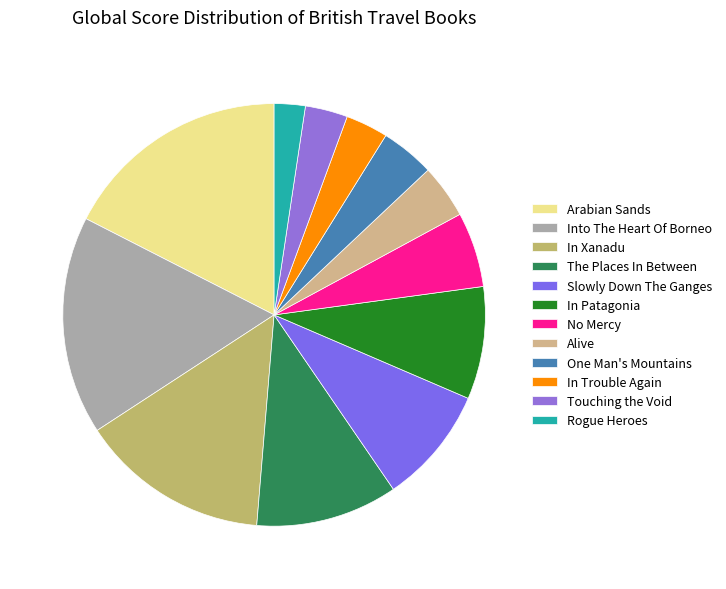

The Touching the Void slice represents 3% of the pie. True or false?

True